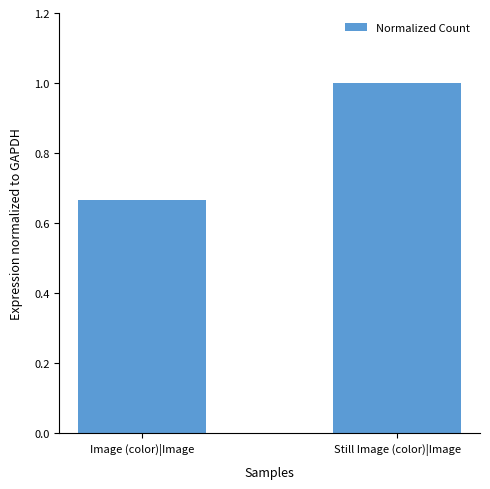

The chart shows a value of 0.4 at Image (color)|Image. True or false?

False